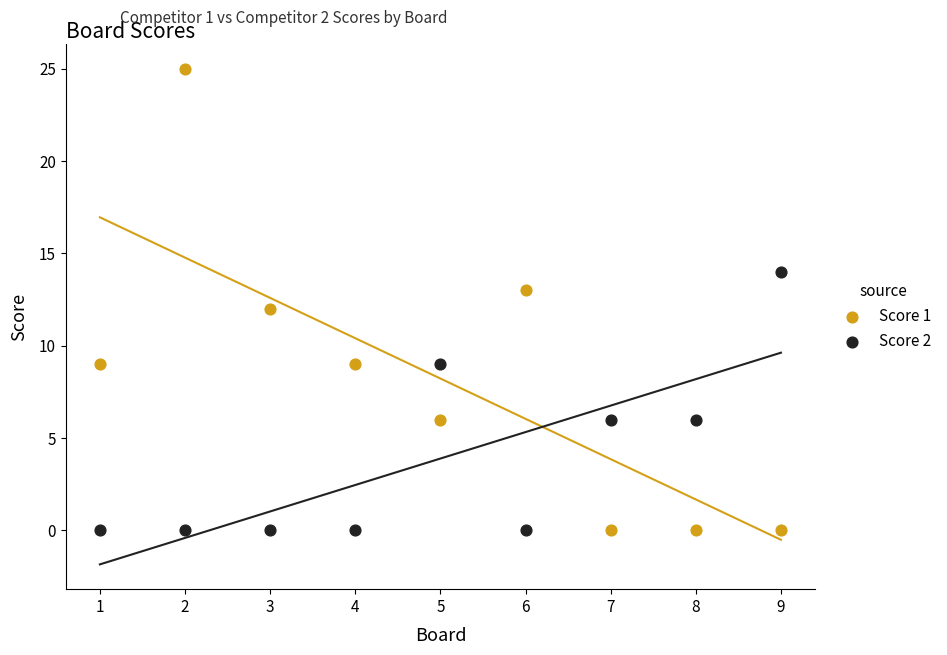

Across all data points, what is the range of Y values (max minus min)?

25